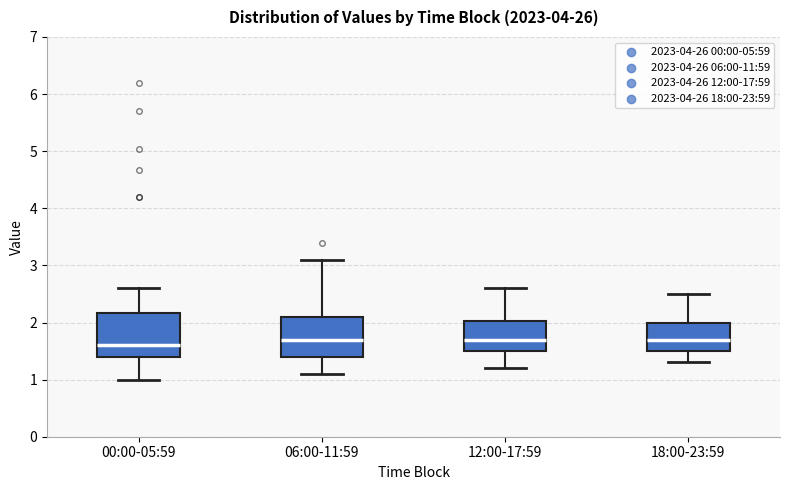

Reading left to right, transcribe this box plot: for each box, give where its median line is, the range the box spans, and where its two whiskers end, as read against the y-axis. The values are not printed on the chart, so give them approximately, as read against the axis.

00:00-05:59: median 1.6, box 1.4 to 2.2, whiskers 1.0 to 2.6
06:00-11:59: median 1.7, box 1.4 to 2.1, whiskers 1.1 to 3.1
12:00-17:59: median 1.7, box 1.5 to 2.0, whiskers 1.2 to 2.6
18:00-23:59: median 1.7, box 1.5 to 2.0, whiskers 1.3 to 2.5